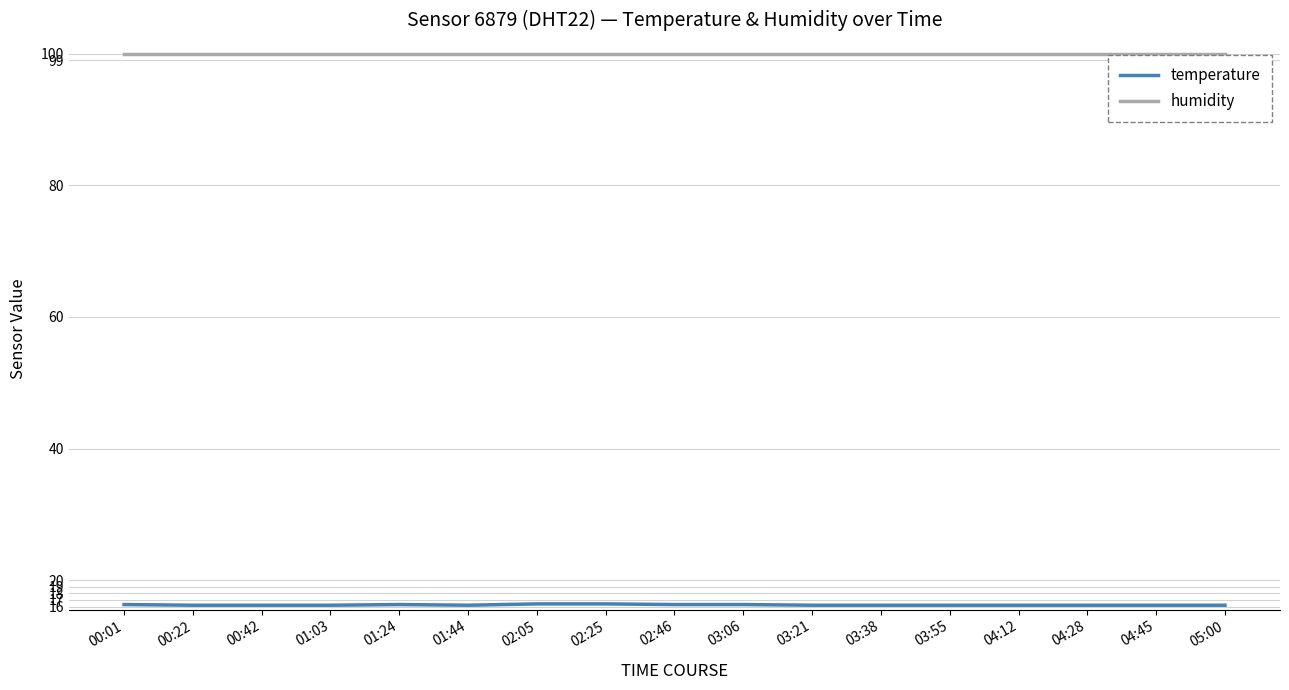

List the series in order of their peak value, highest first.

humidity, temperature